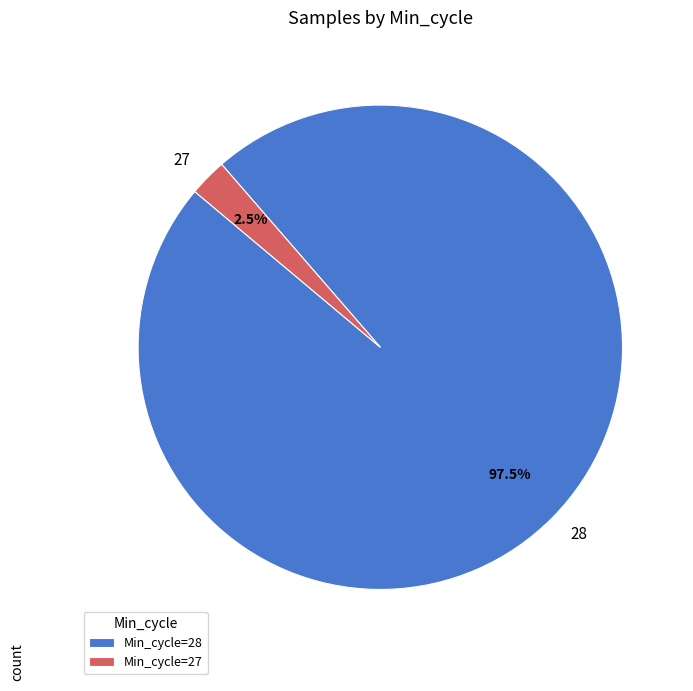

Does any single category account for the majority?

Yes